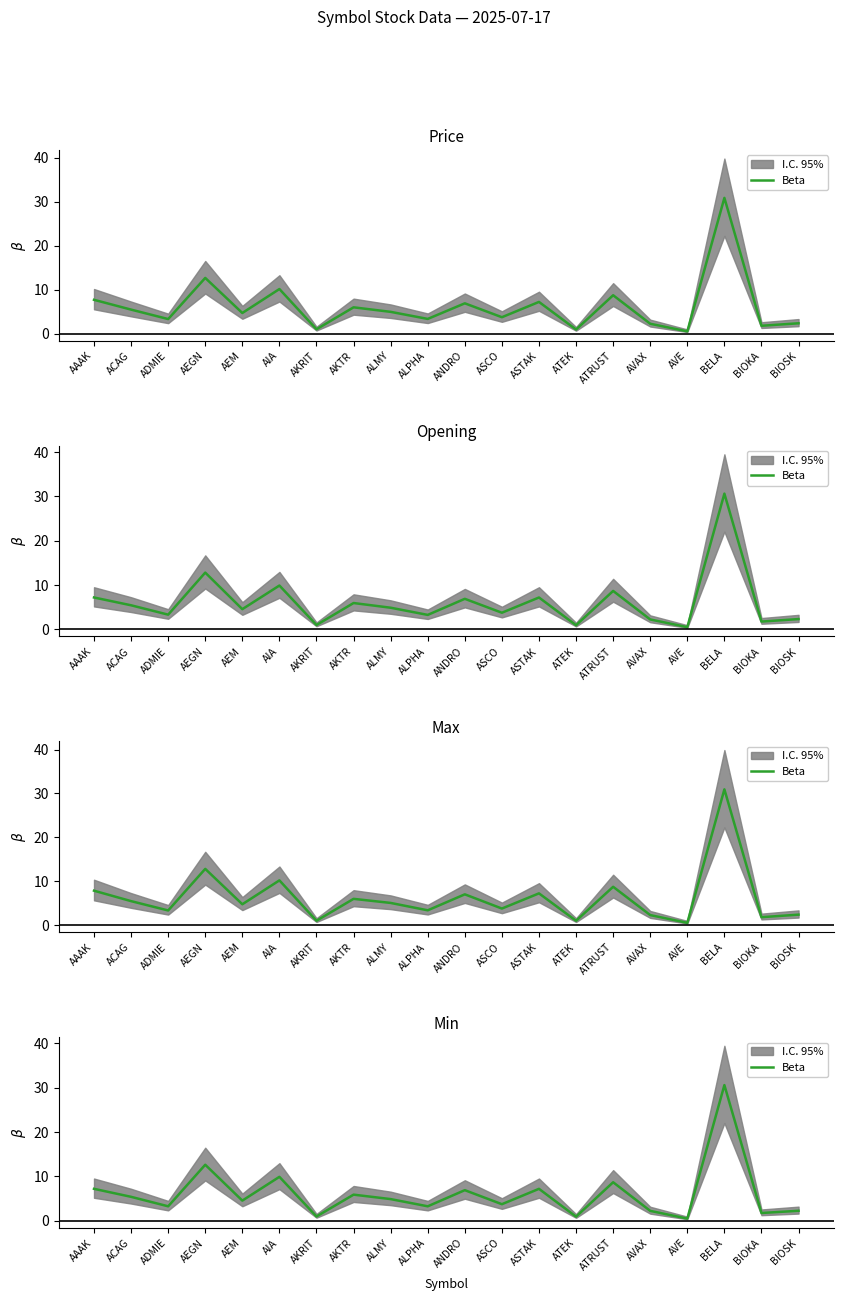

Between AVE and AKRIT, which is larger?

AKRIT